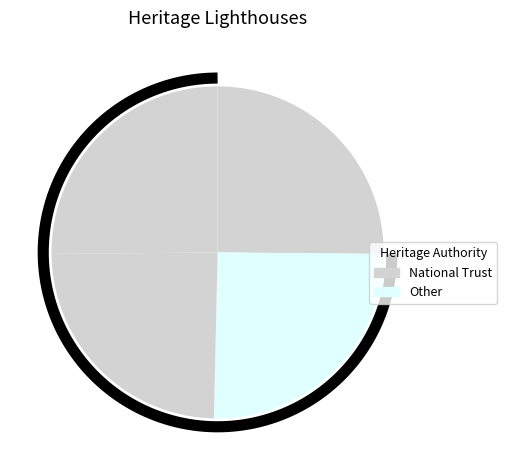

Is it true that Former North Bluff Lighthouse is 25% of the pie?

True